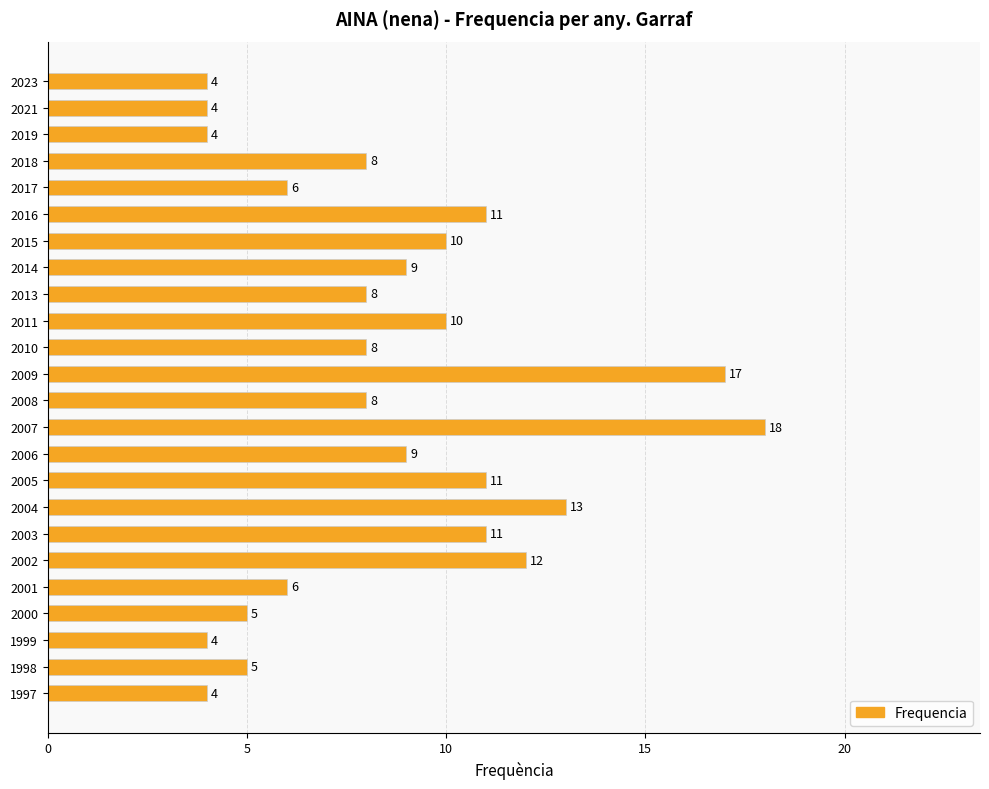

What is the difference between the maximum and minimum values?

14